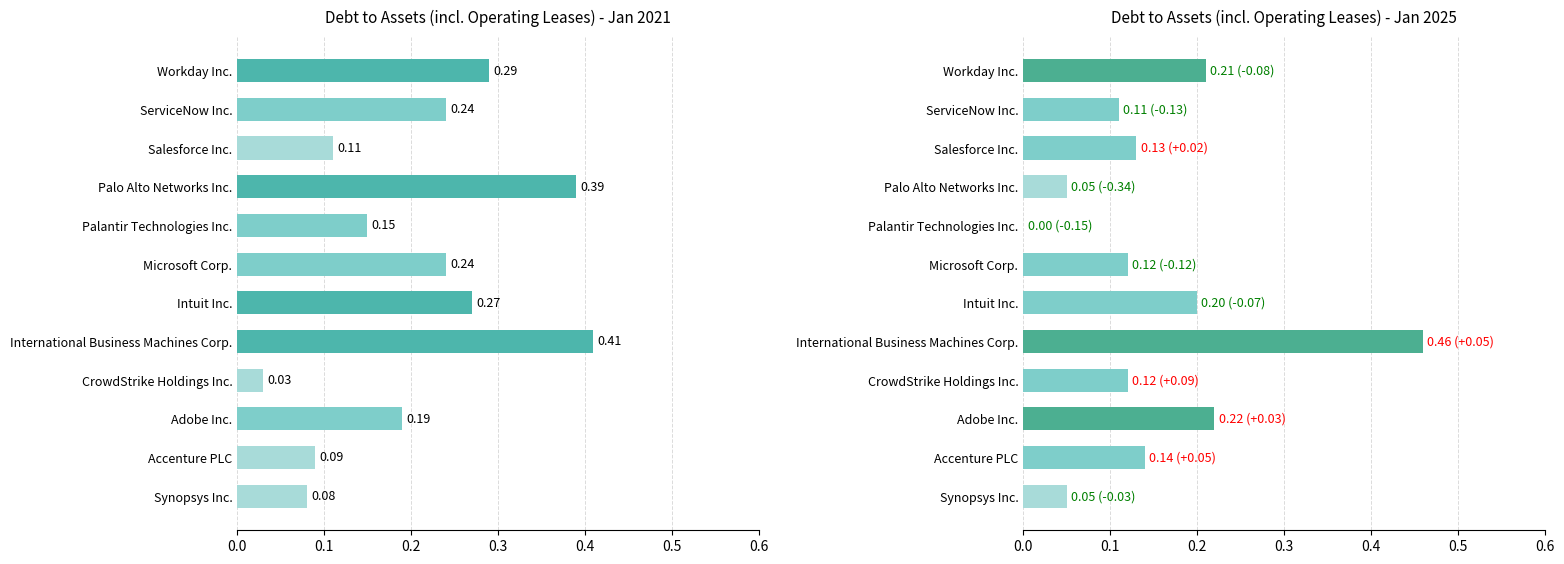

Which has a higher value, Synopsys Inc. or Intuit Inc.?

Intuit Inc.